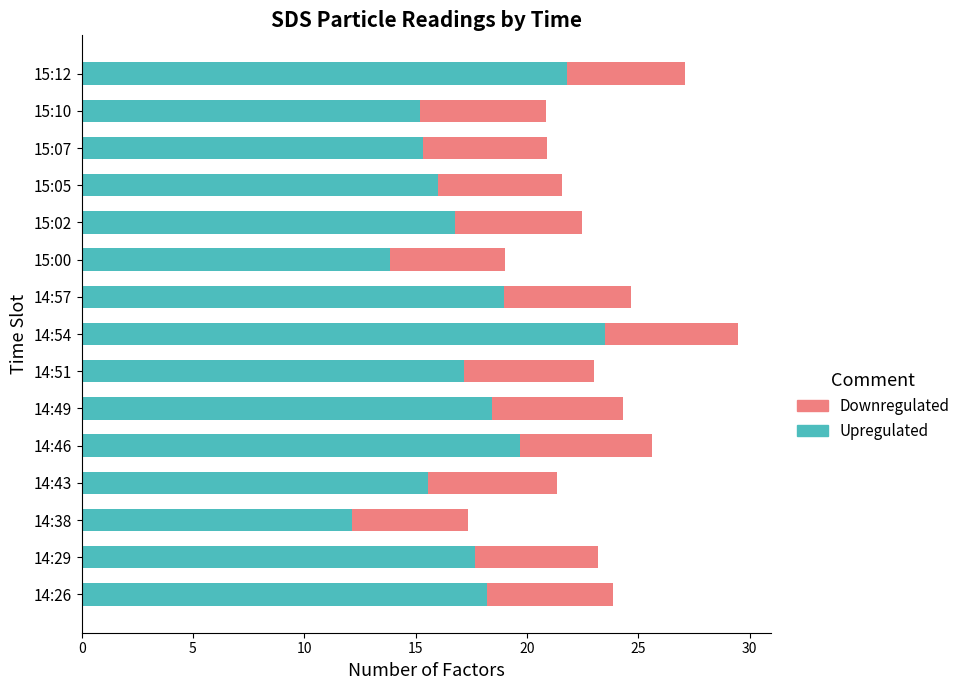

What is the total value across all series at 15:02?

22.5